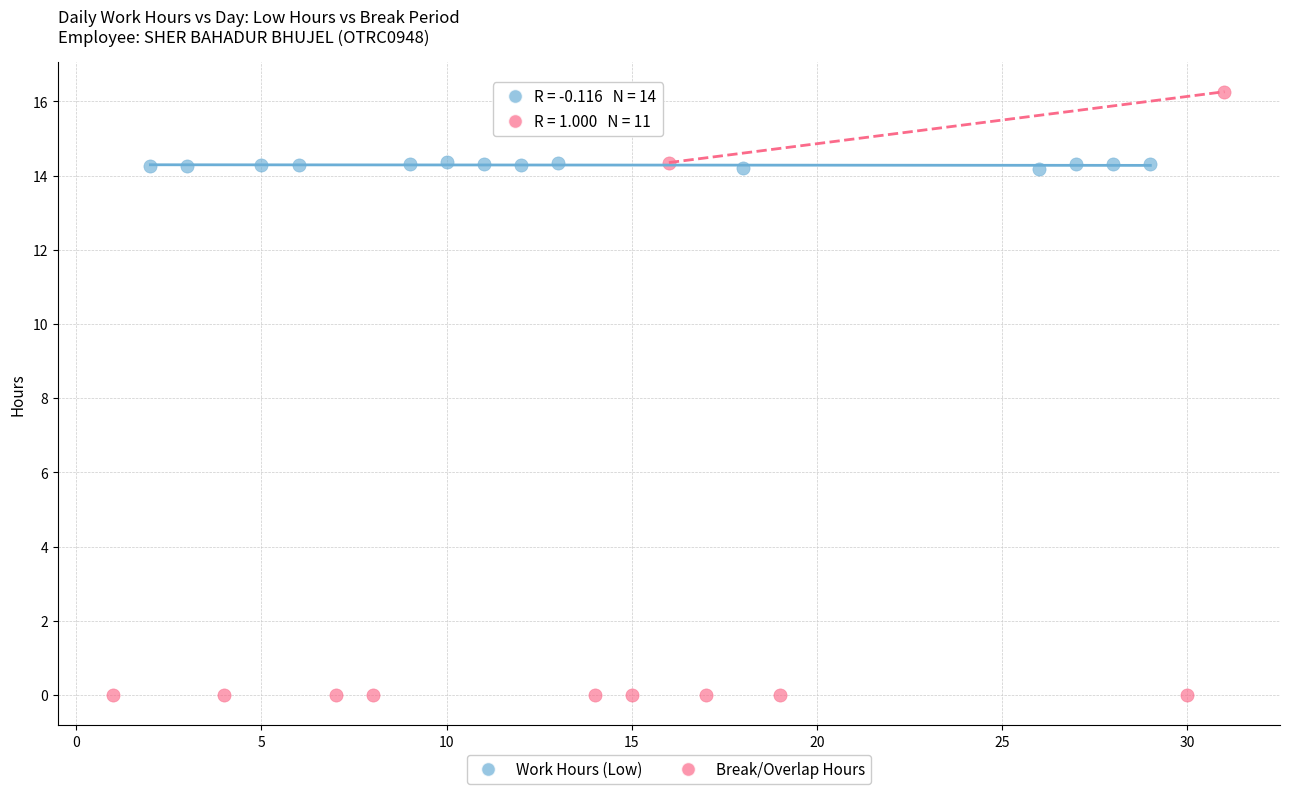

Which series has the widest spread of Y values?

Break/Overlap Hours